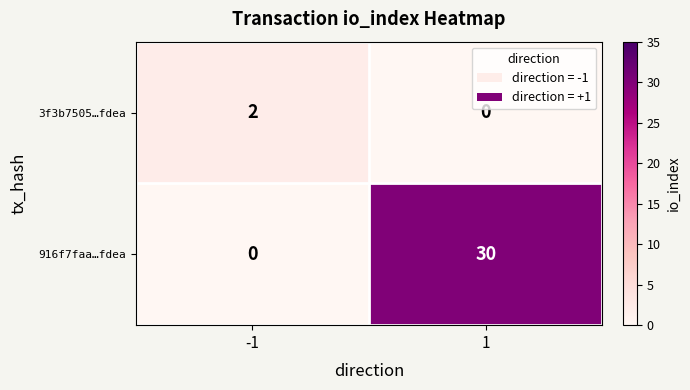

Rank the series at -1 from lowest to highest value.

916f7faa…fdea, 3f3b7505…fdea